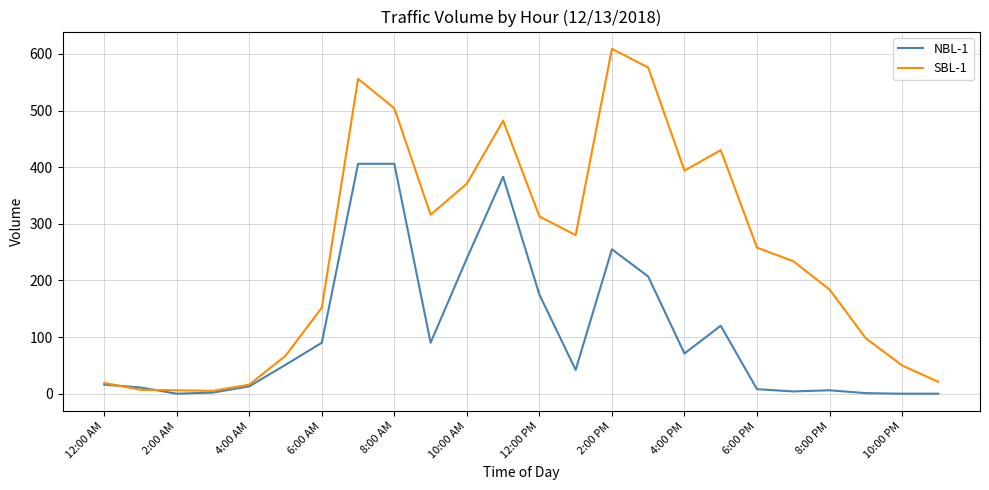

Which series has the largest range (max minus min)?

SBL-1